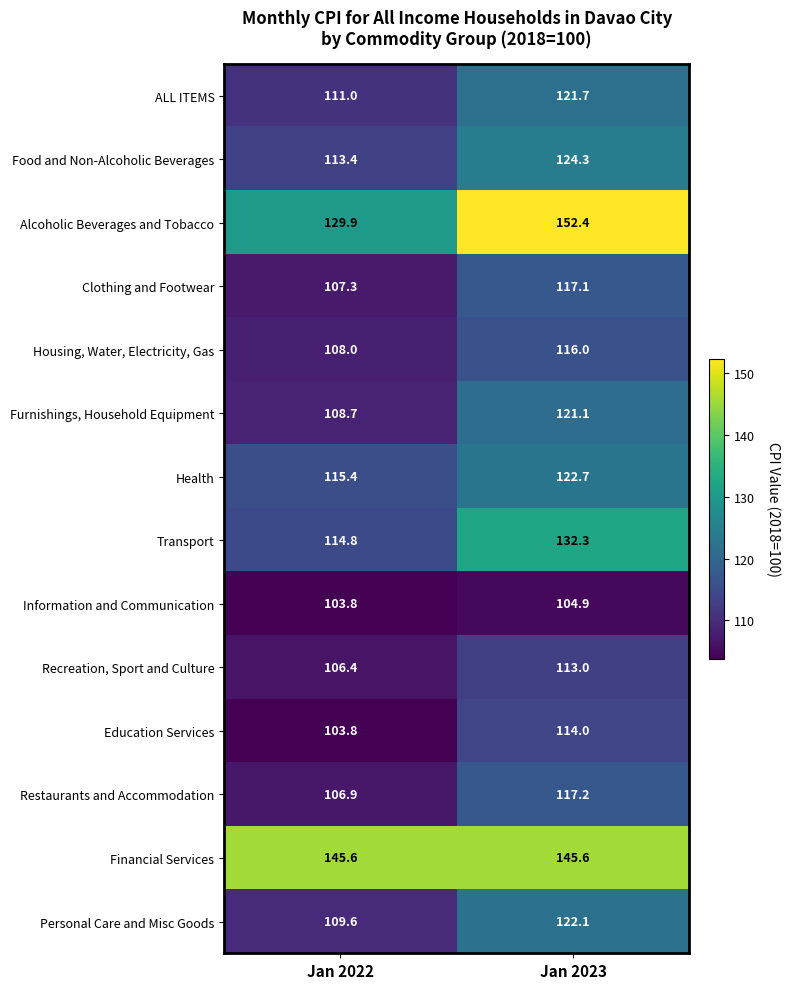

The Alcoholic Beverages and Tobacco series shows 129.9 at Jan 2022. True or false?

True